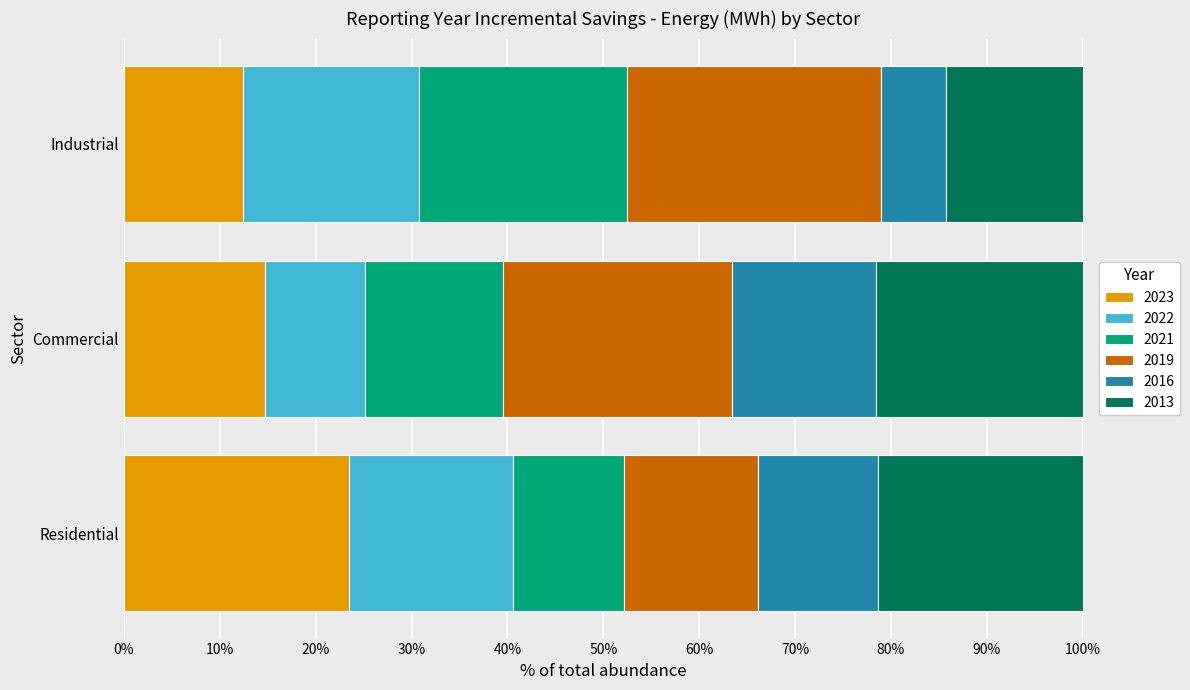

What is the lowest value of the 2023 series?

12.4